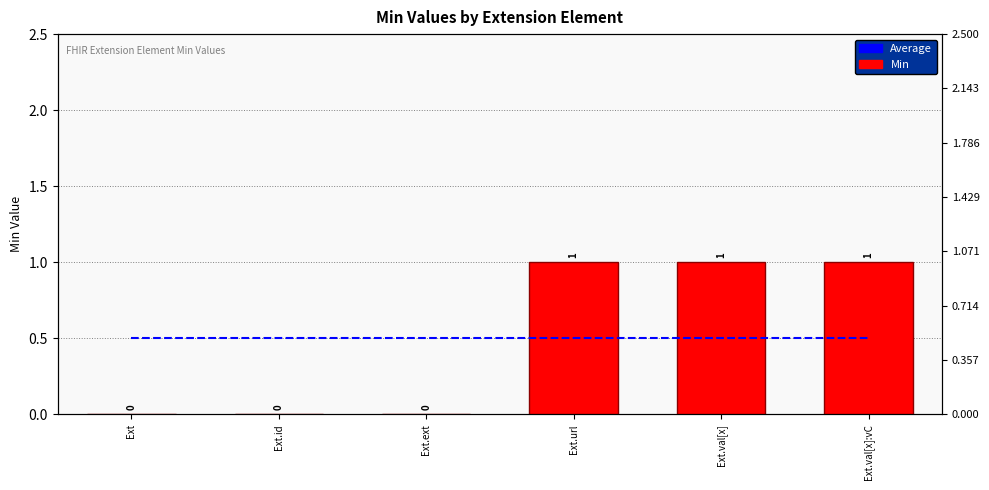

How many distinct data groups are displayed?

2